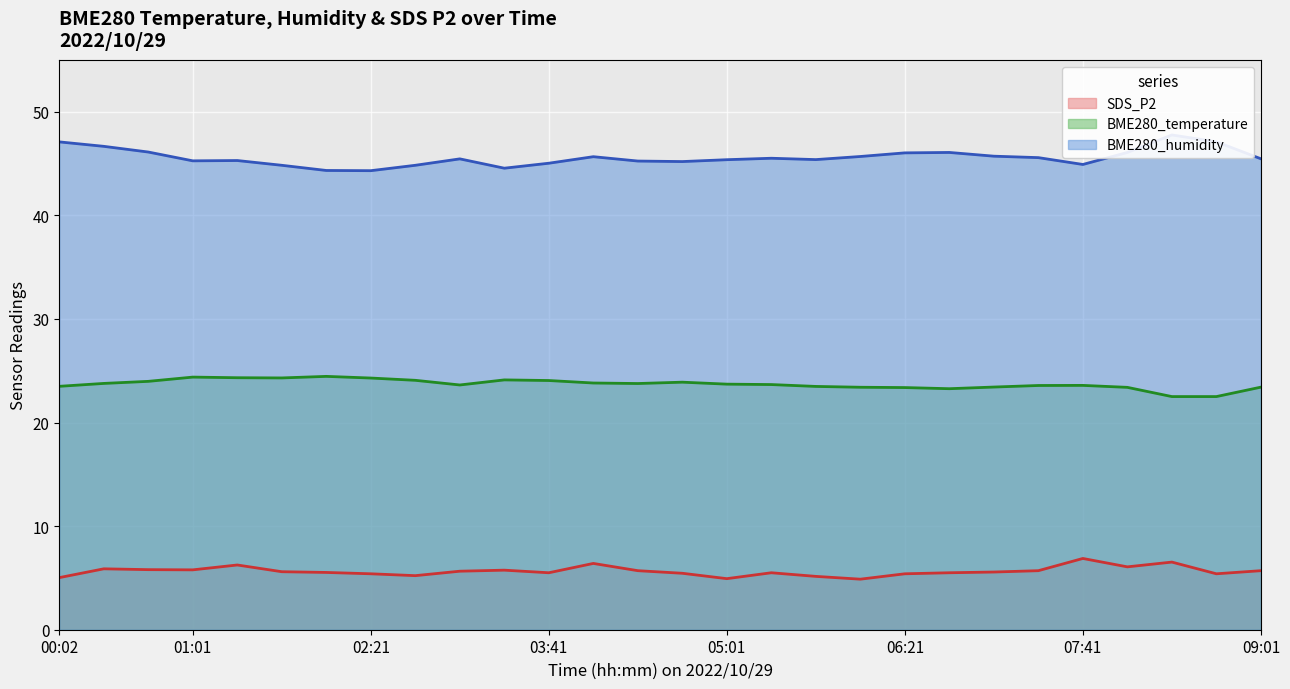

Which has a higher value, 00:02 or 06:00?

00:02